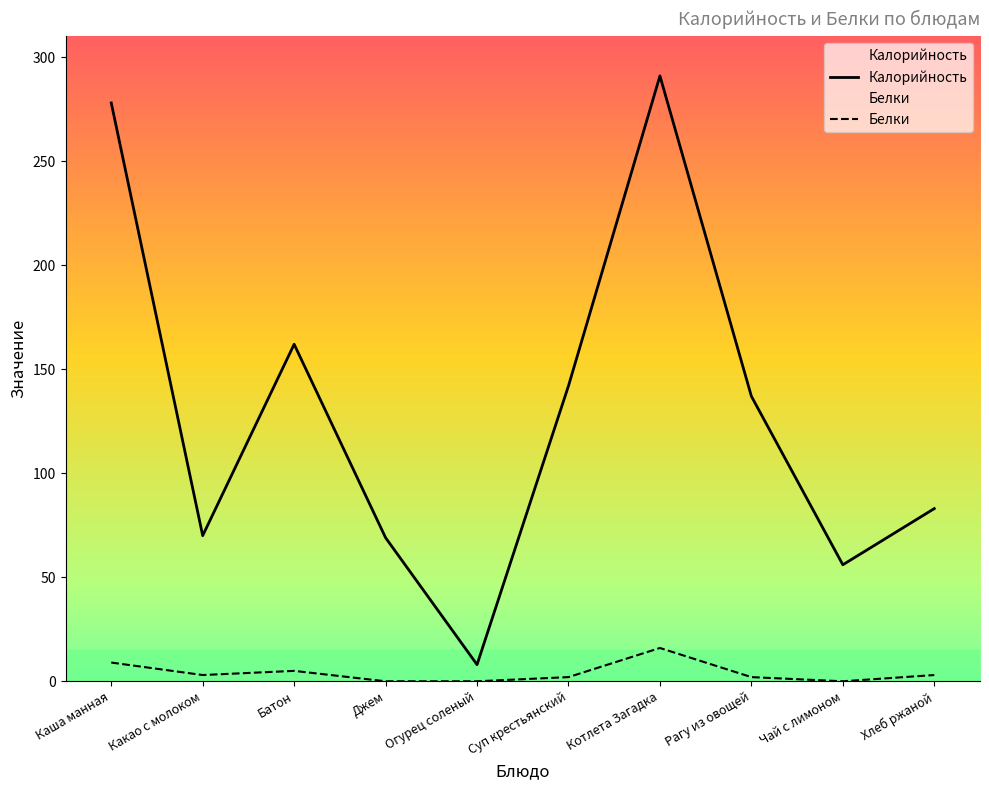

What is the difference between the maximum and second lowest values in the Белки series?

16